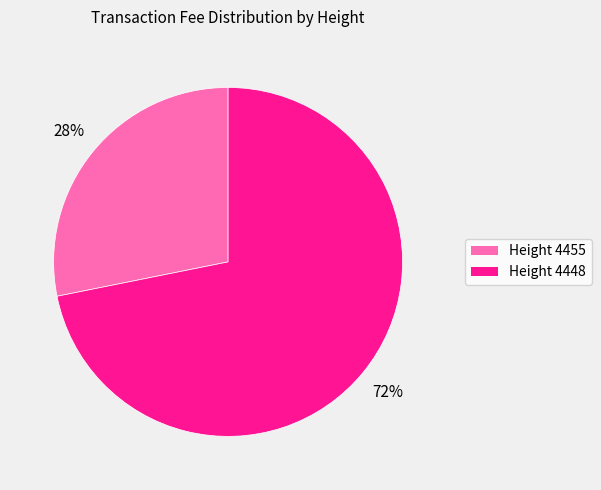

Is there a majority slice in this chart?

Yes